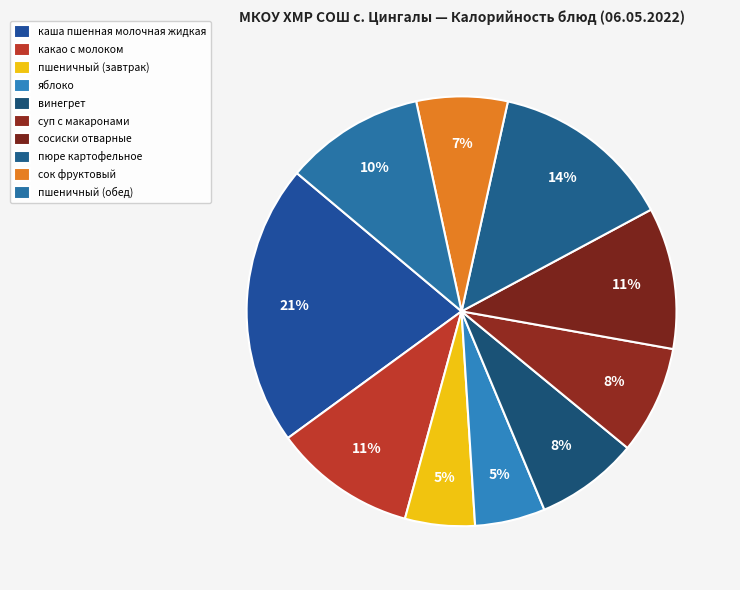

Is it true that какао с молоком is 25% of the pie?

False